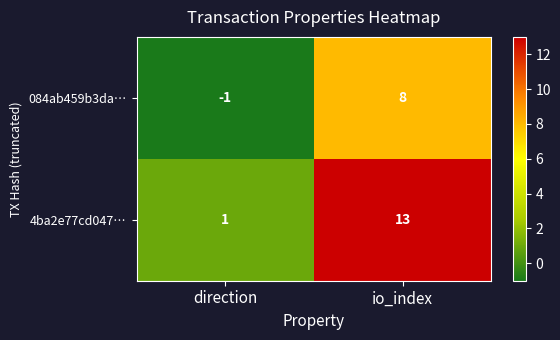

Which series has the largest range (max minus min)?

4ba2e77cd047…